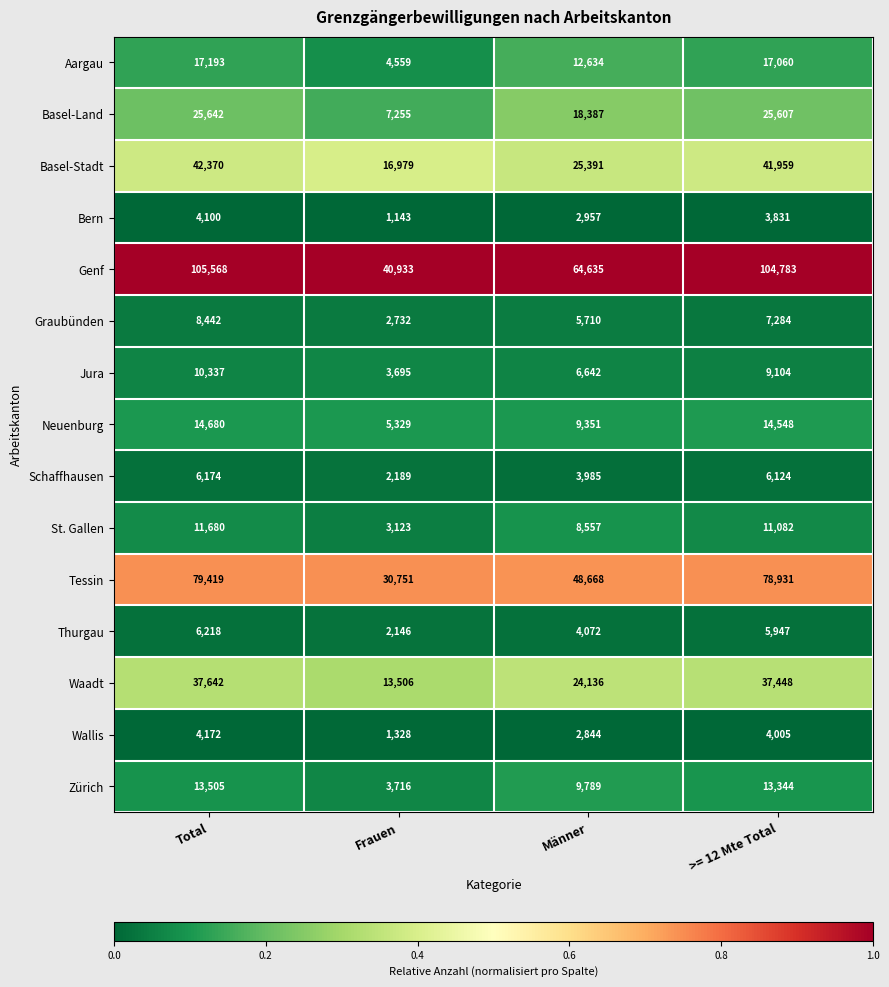

What is the total value across all series at Total?

387142